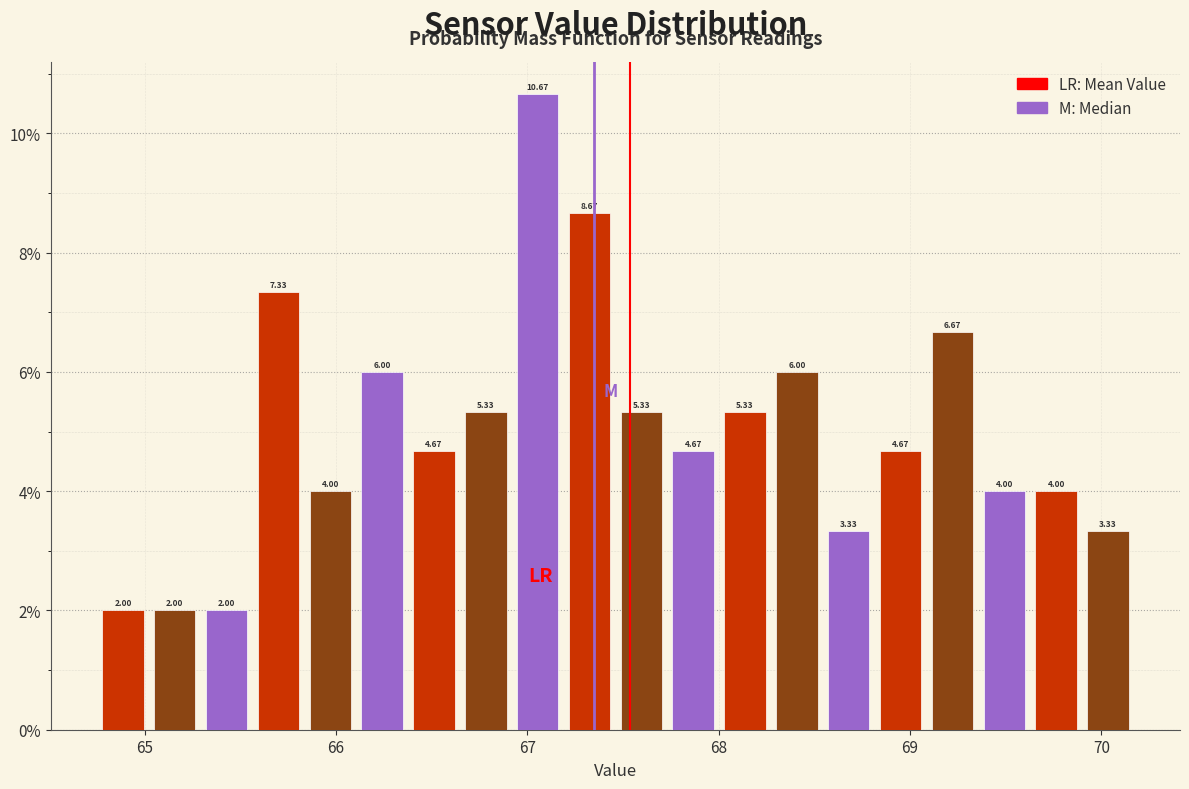

Around what value on the x-axis is the tallest bar? Give the approximate position of its centre, as read against the axis.

67.1